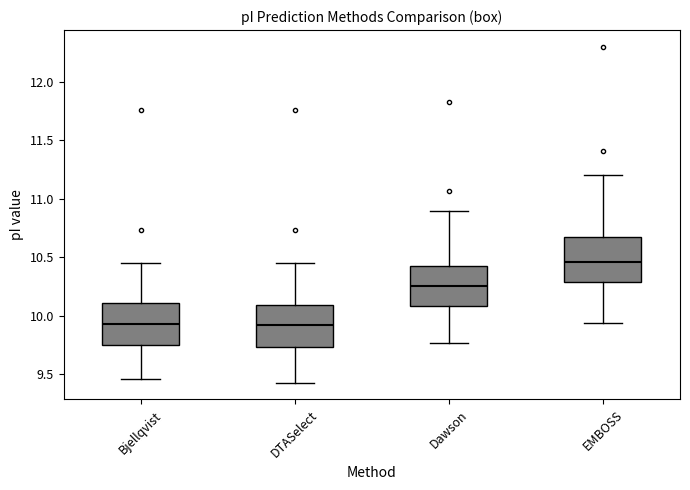

Reading left to right, transcribe this box plot: for each box, give where its median line is, the range the box spans, and where its two whiskers end, as read against the y-axis. The values are not printed on the chart, so give them approximately, as read against the axis.

Bjellqvist: median 9.95, box 9.75 to 10.10, whiskers 9.45 to 10.45
DTASelect: median 9.90, box 9.75 to 10.10, whiskers 9.45 to 10.45
Dawson: median 10.25, box 10.10 to 10.45, whiskers 9.75 to 10.90
EMBOSS: median 10.45, box 10.30 to 10.70, whiskers 9.95 to 11.20